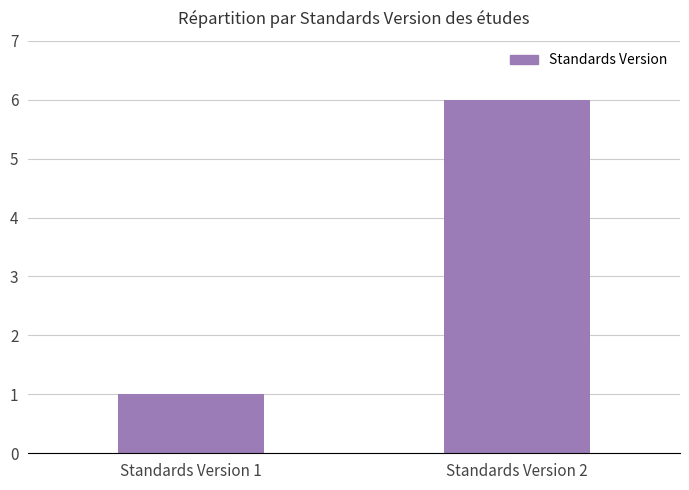

What is the sum of the values at Standards Version 2 and Standards Version 1?

7